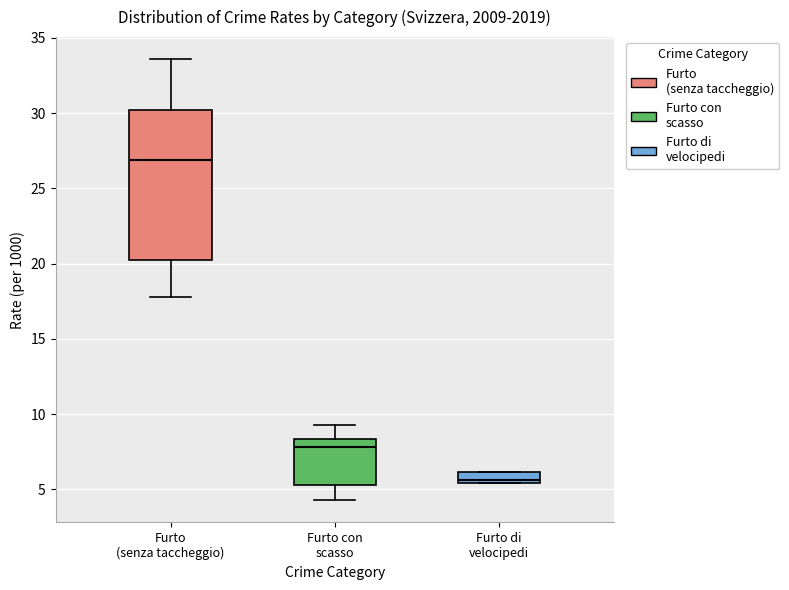

Comparing the boxes themselves (not the whiskers), which one is the tallest?

Furto (senza taccheggio)